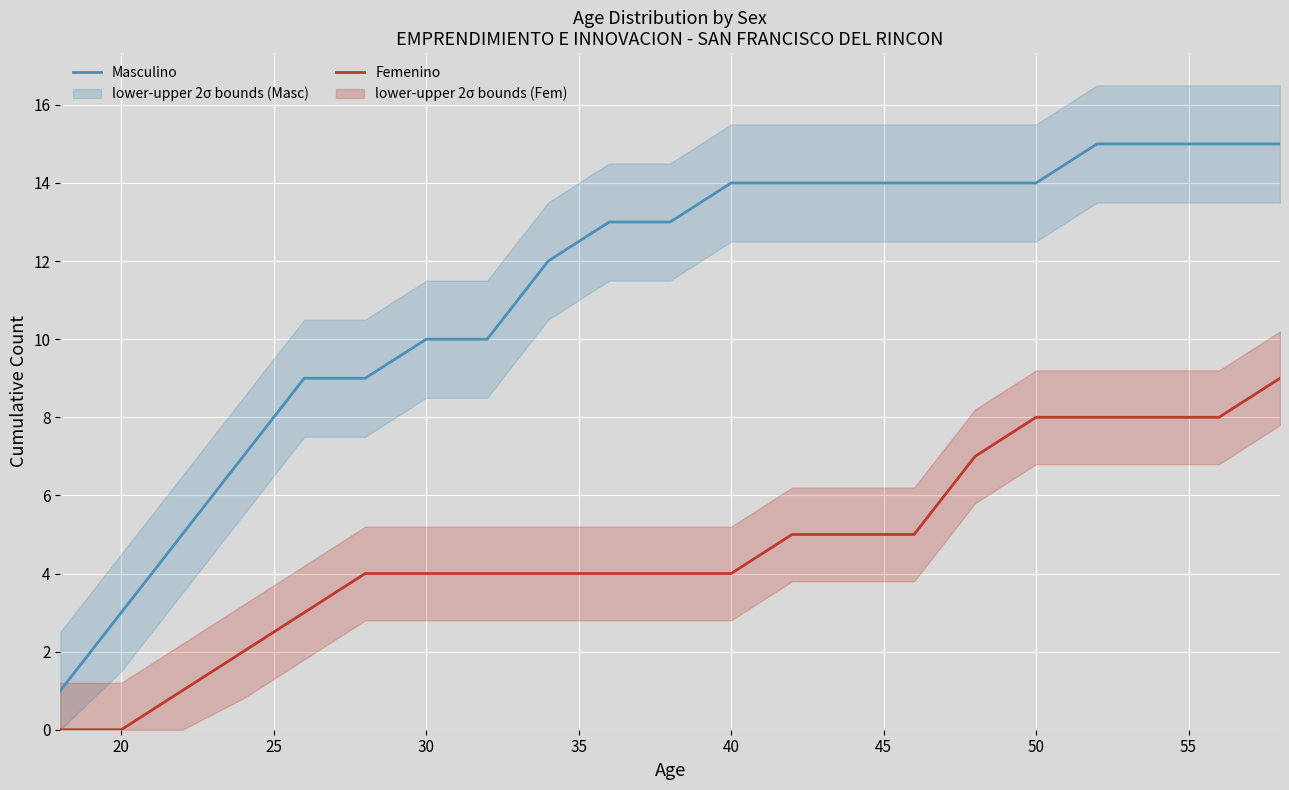

What are all the series names shown in the legend?

Masculino, Femenino